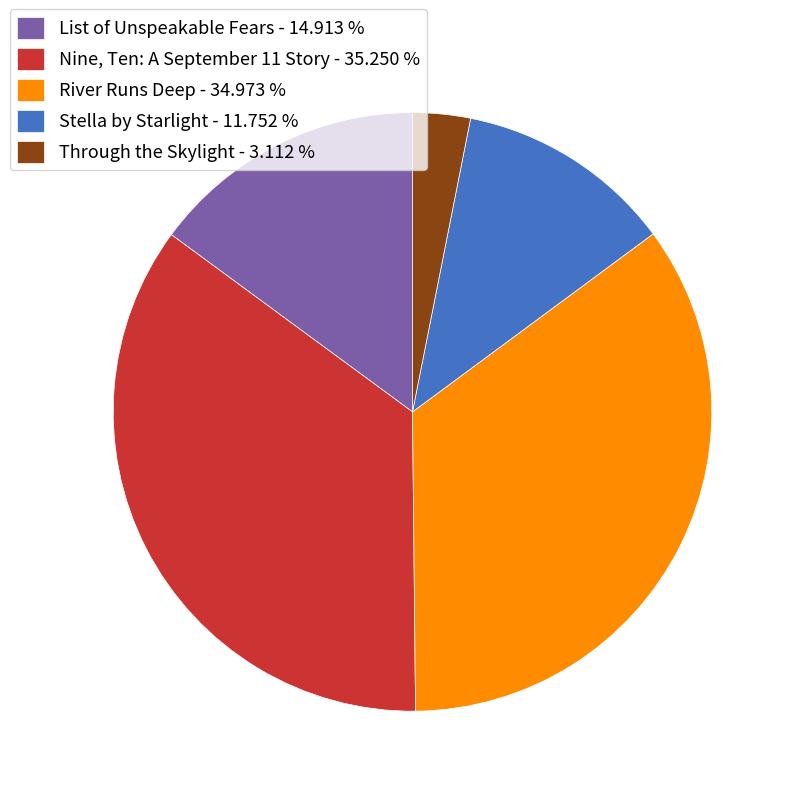

True or false: Stella by Starlight accounts for 26% of the total.

False